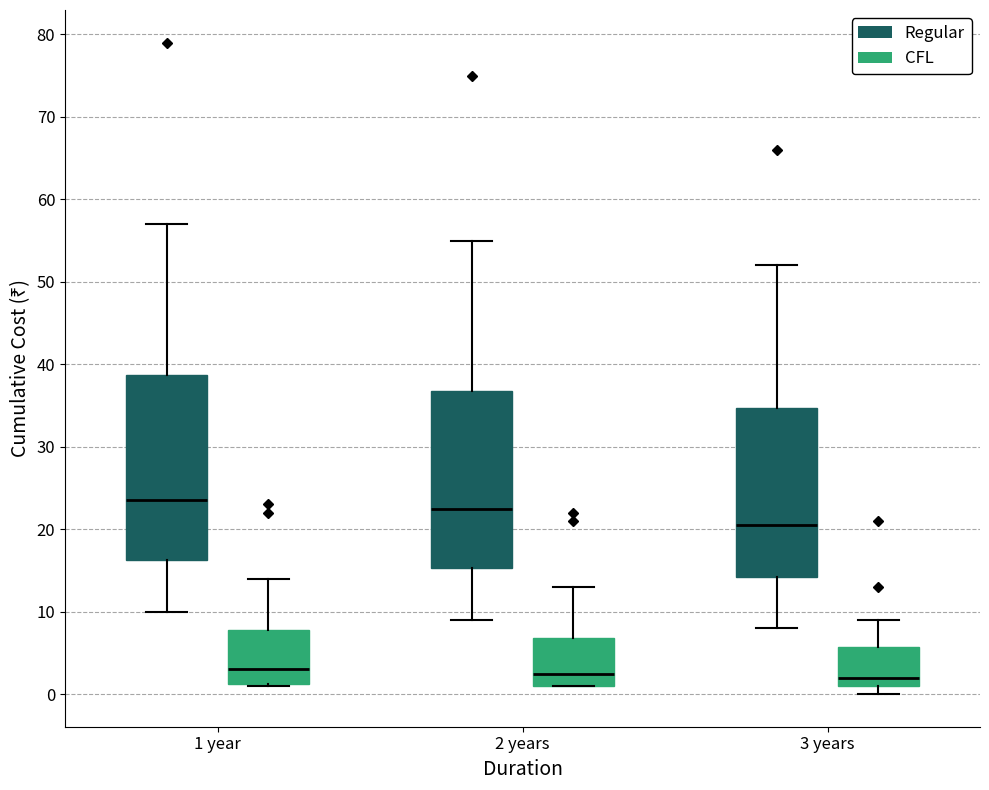

Reading left to right, transcribe this box plot: for each box, give where its median line is, the range the box spans, and where its two whiskers end, as read against the y-axis. The values are not printed on the chart, so give them approximately, as read against the axis.

1 year (Regular): median 24, box 16 to 39, whiskers 10 to 57
1 year (CFL): median 3, box 1 to 8, whiskers 1 to 14
2 years (Regular): median 23, box 15 to 37, whiskers 9 to 55
2 years (CFL): median 3, box 1 to 7, whiskers 1 to 13
3 years (Regular): median 21, box 14 to 35, whiskers 8 to 52
3 years (CFL): median 2, box 1 to 6, whiskers 0 to 9